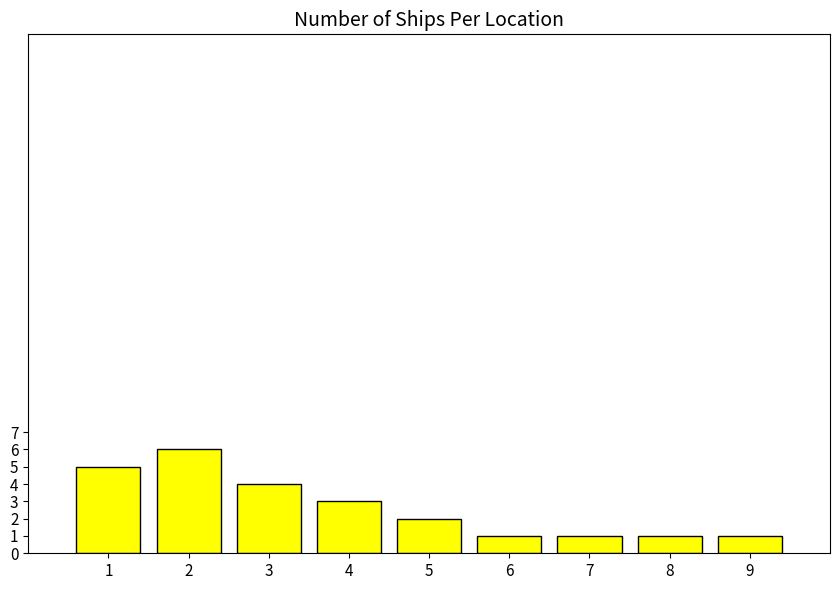

Does the chart contain stacked bars?

No